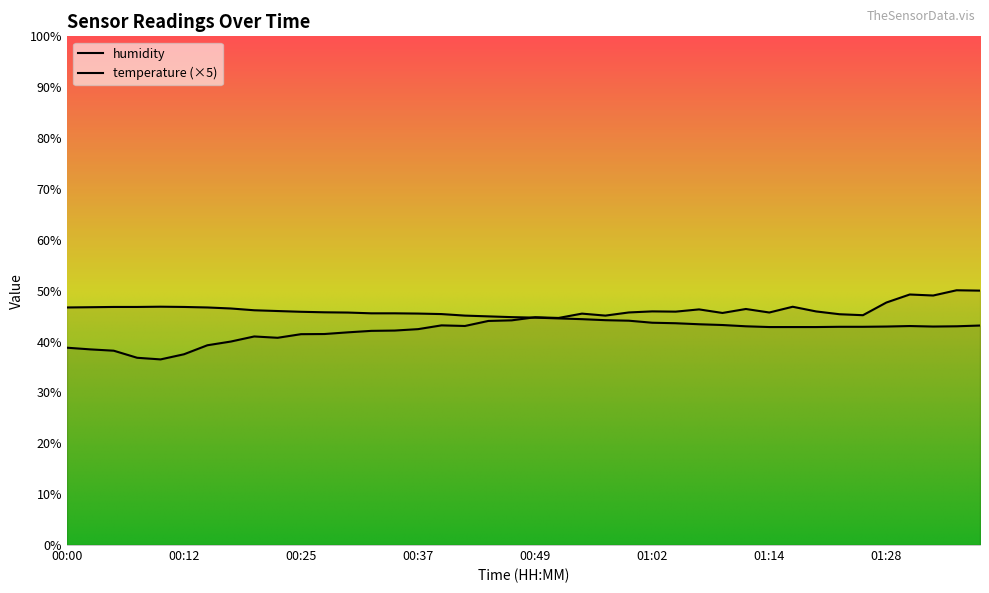

What is the sum of the humidity values at 00:42 and 00:00?

81.8